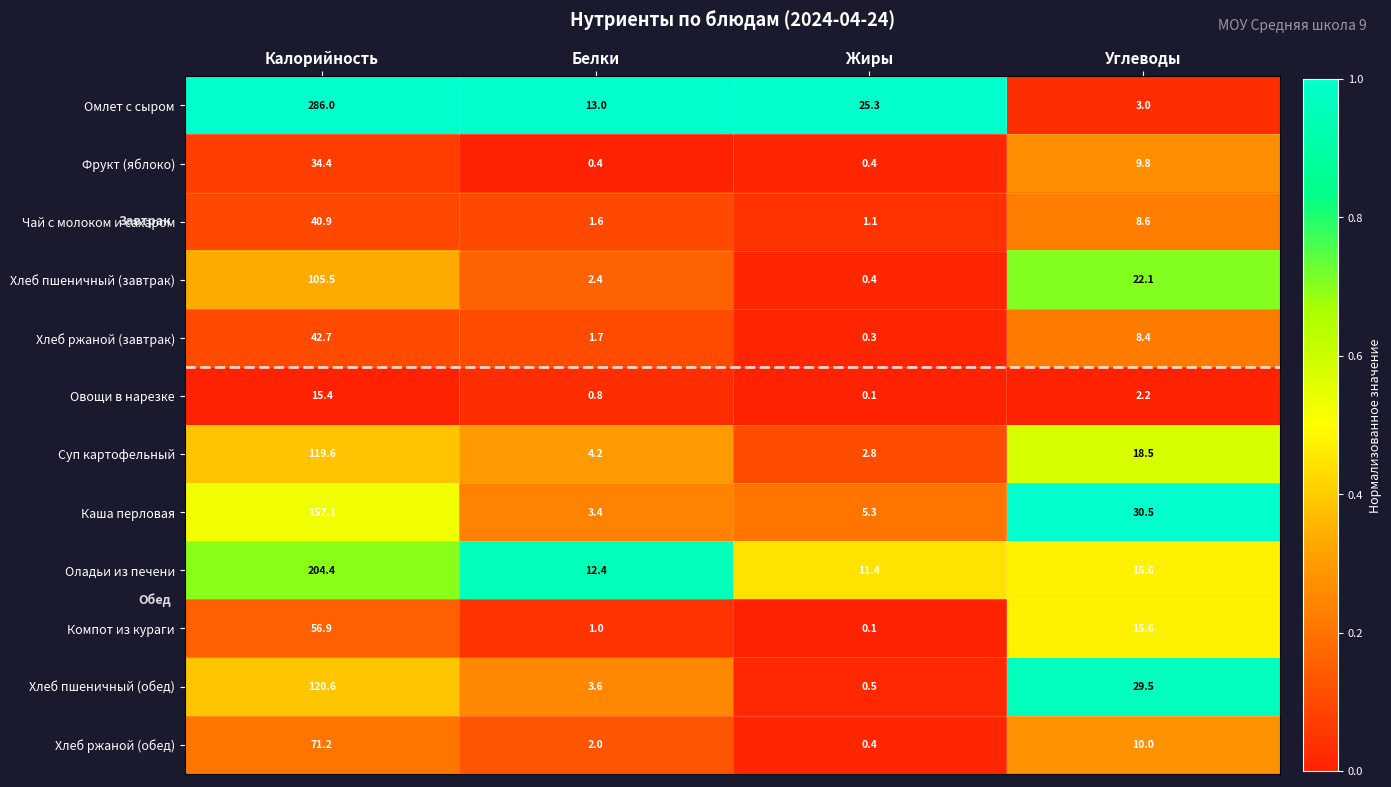

List the labels in order of Оладьи из печени value, smallest first.

Жиры, Белки, Углеводы, Калорийность